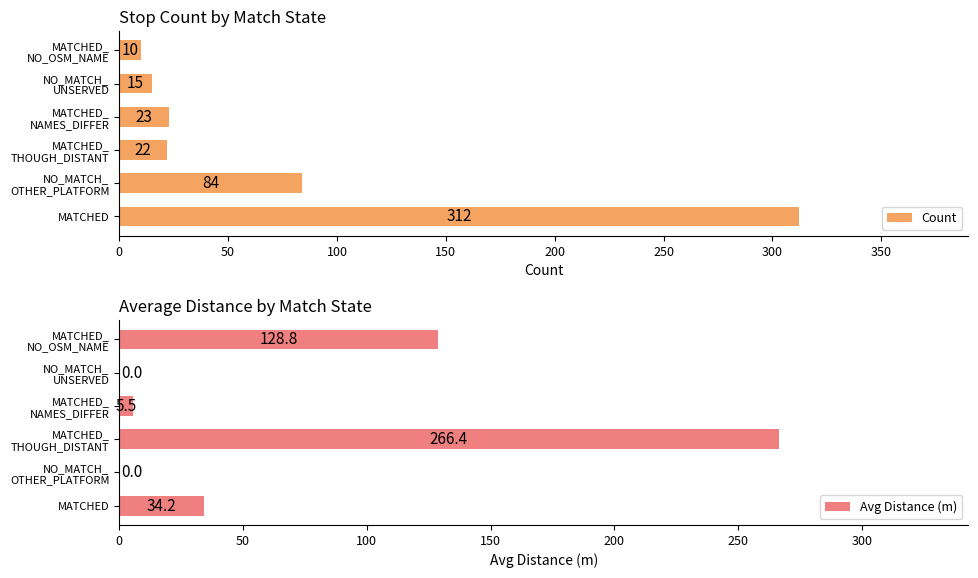

What is the sum of all Avg Distance (m) values?

434.9